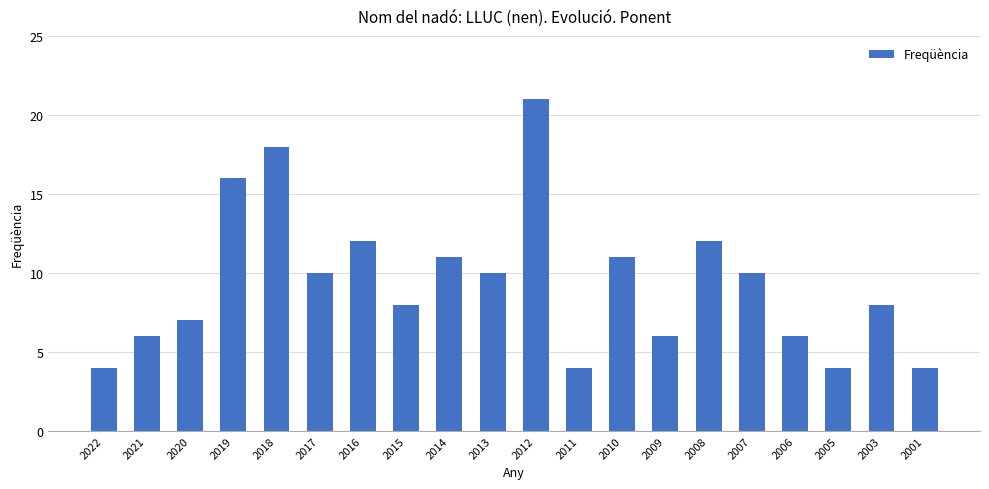

Read the value at 2020.

7